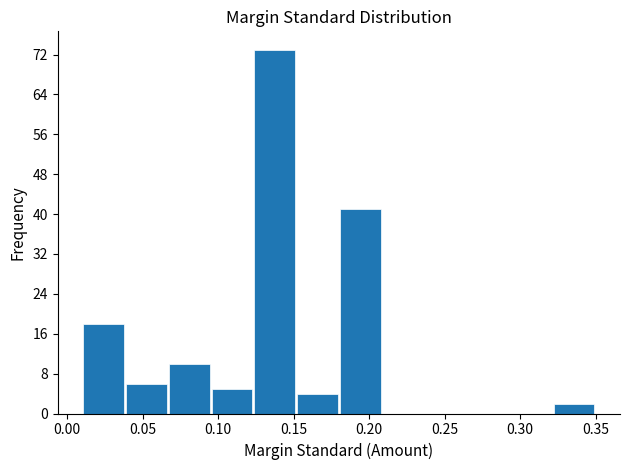

Reading left to right, list every bar in this chart as the range it spans on the x-axis followed by its height. Neither the bar edges nor the heights are printed on the chart, so give them approximately, as read against the axes.

0.010 to 0.040: 18
0.040 to 0.065: 6
0.065 to 0.095: 10
0.095 to 0.125: 5
0.125 to 0.150: 73
0.150 to 0.180: 4
0.180 to 0.210: 41
0.210 to 0.235: 0
0.235 to 0.265: 0
0.265 to 0.295: 0
0.295 to 0.320: 0
0.320 to 0.350: 2